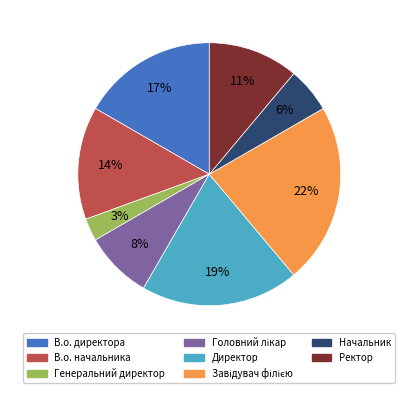

The Ректор slice represents 11% of the pie. True or false?

True